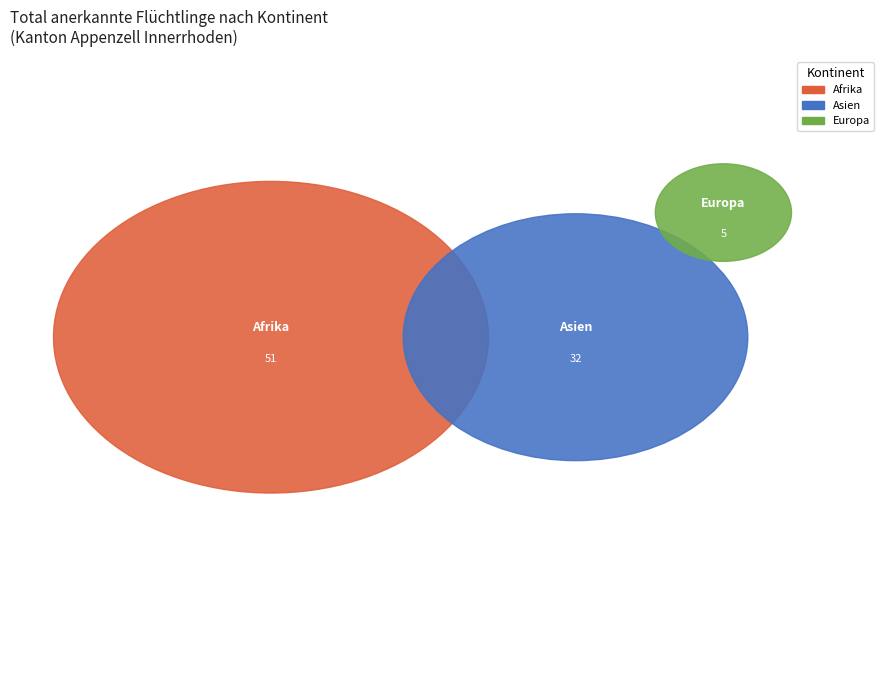

What is the change in value from Afrika to Europa?

-46